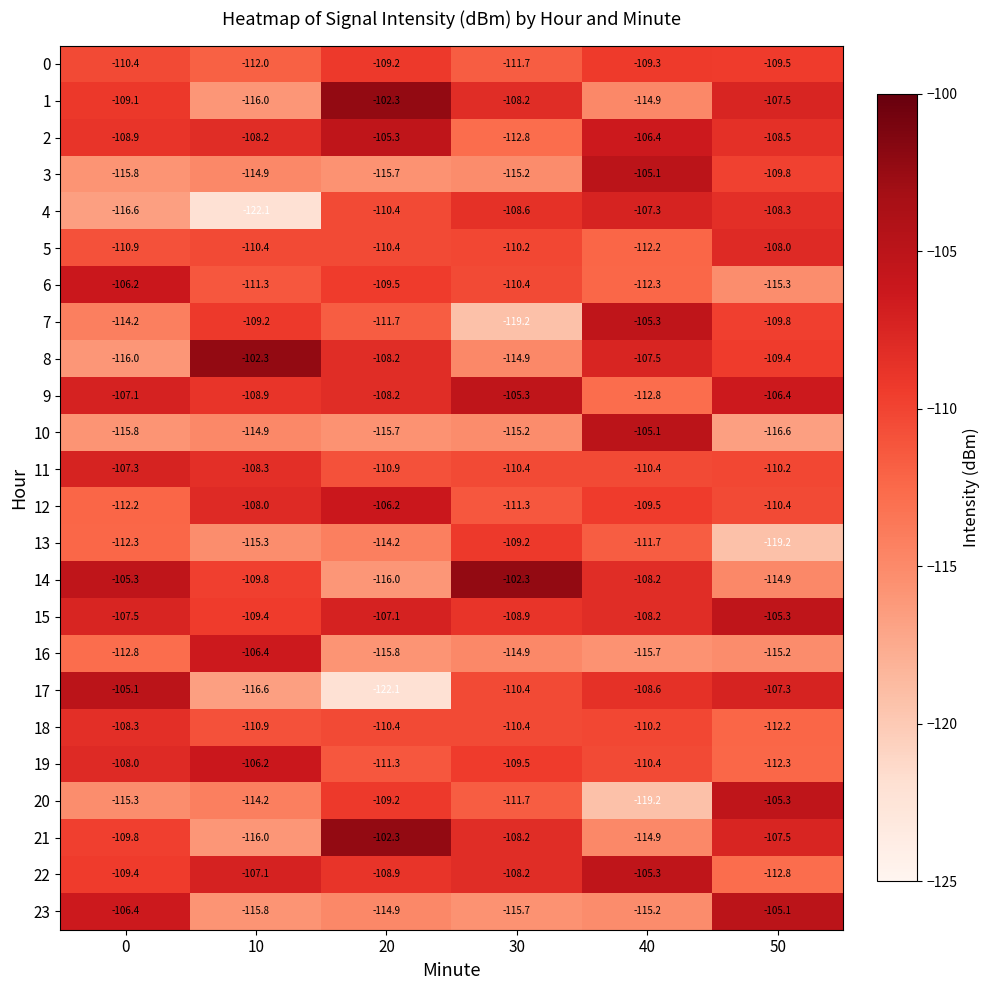

Read the 22 value at 40.

-105.3